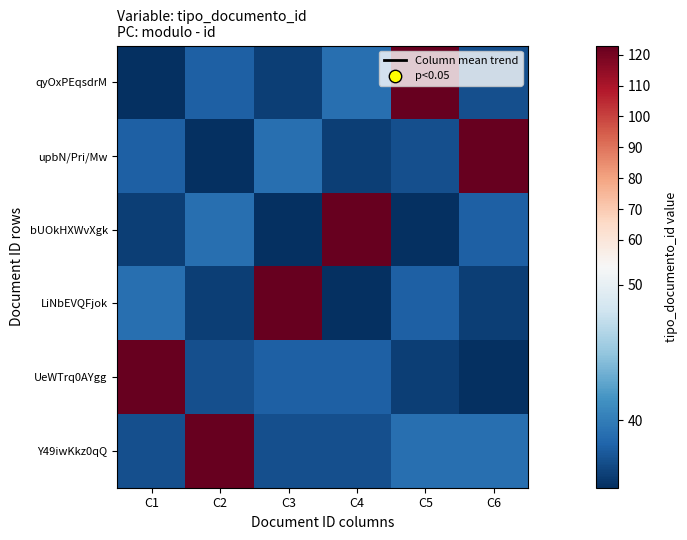

At which label does LiNbEVQFjok reach its minimum?

C4